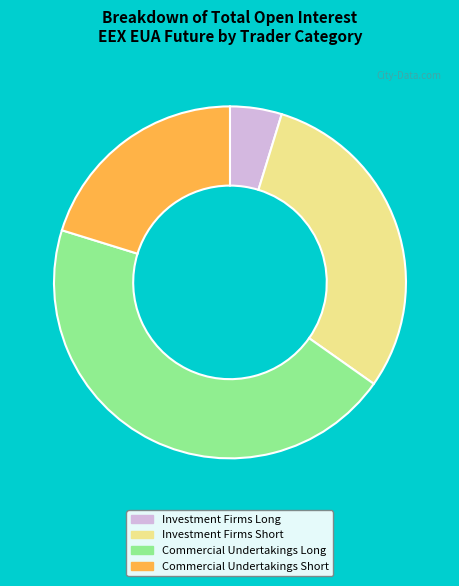

Which category has the smallest portion of the pie?

Investment Firms Long